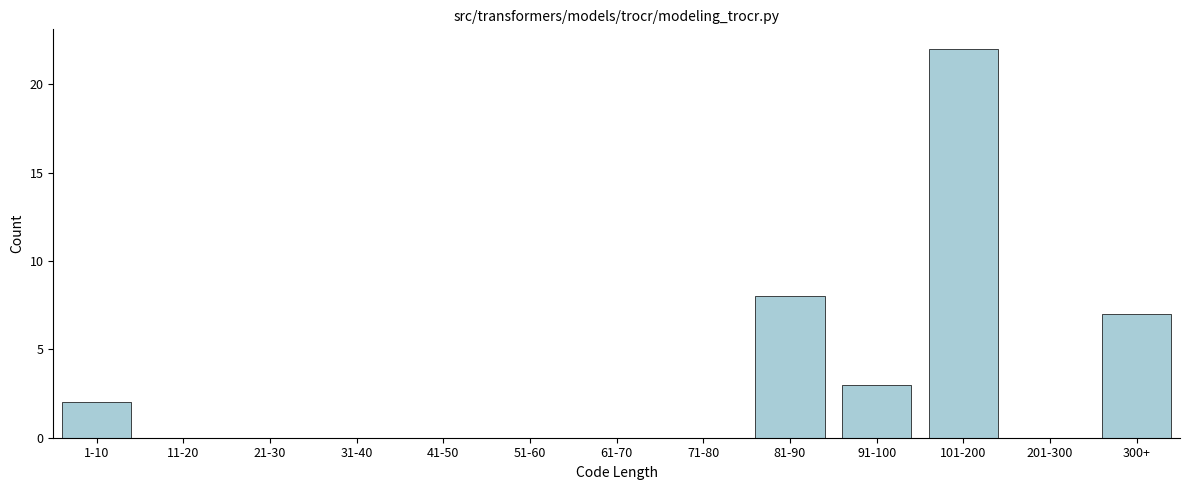

Reading left to right, list all the values displayed in this chart.

1-10=2	11-20=0	21-30=0	31-40=0	41-50=0	51-60=0	61-70=0	71-80=0	81-90=8	91-100=3	101-200=22	201-300=0	300+=7